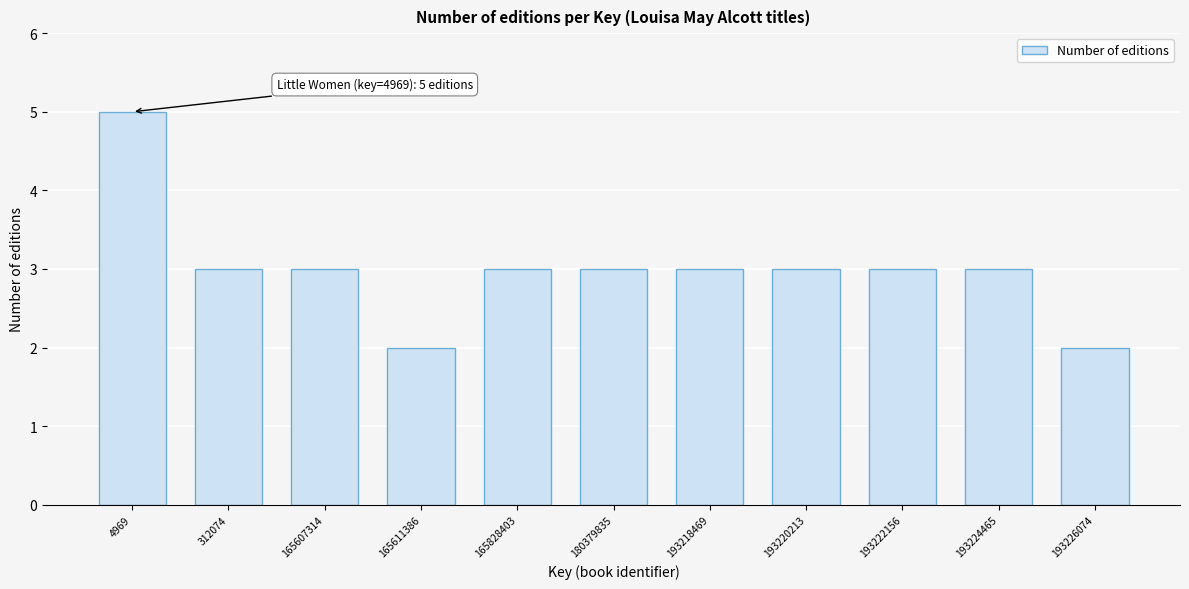

Reading right to left, list all the values displayed in this chart.

2	3	3	3	3	3	3	2	3	3	5